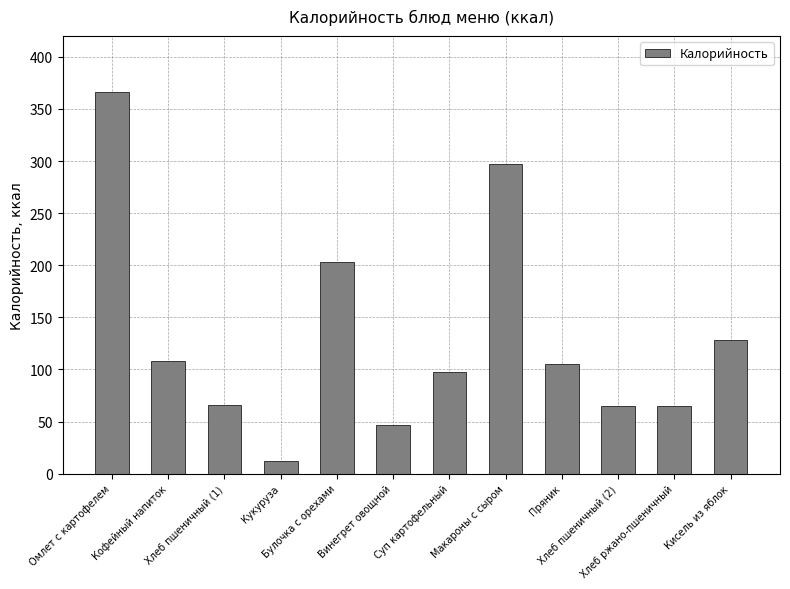

Are the bars grouped side by side (vs. stacked)?

No